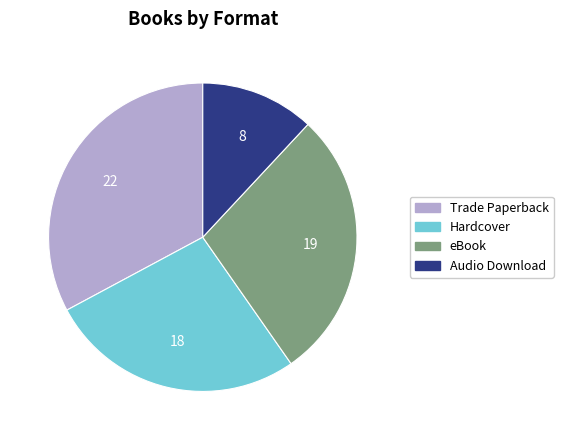

The eBook slice represents 28% of the pie. True or false?

True